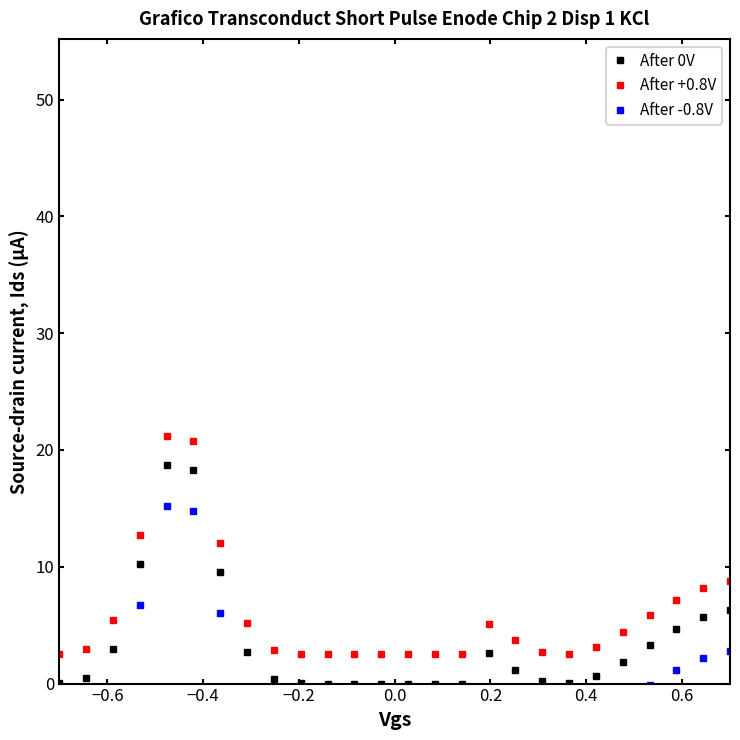

What is the difference between the maximum and minimum values in the After 0V series?

18.7